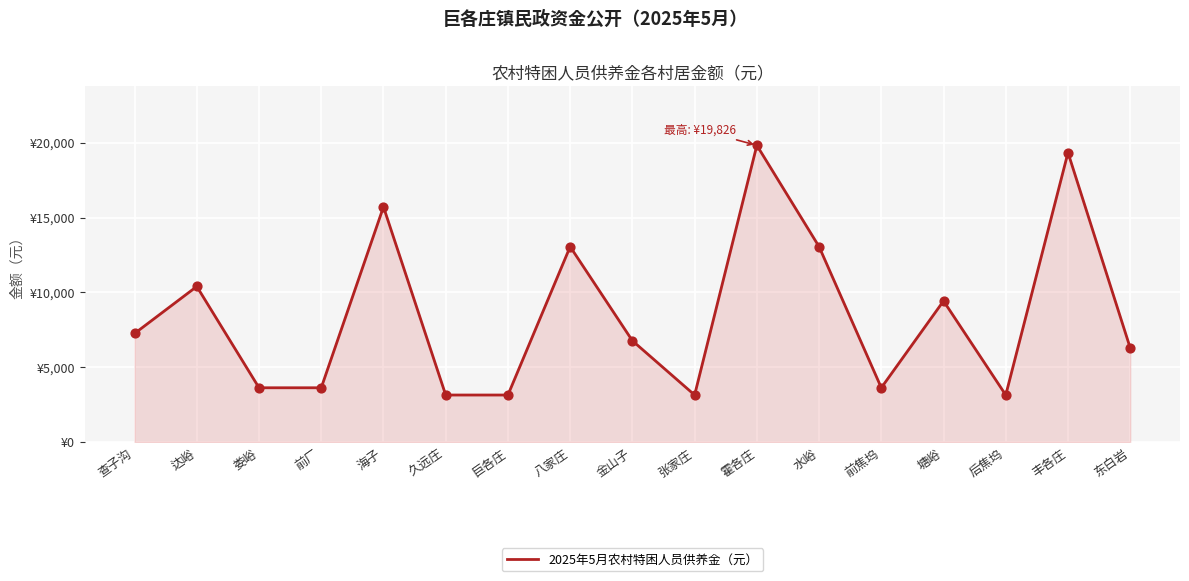

Which has a higher value, 水峪 or 达峪?

水峪